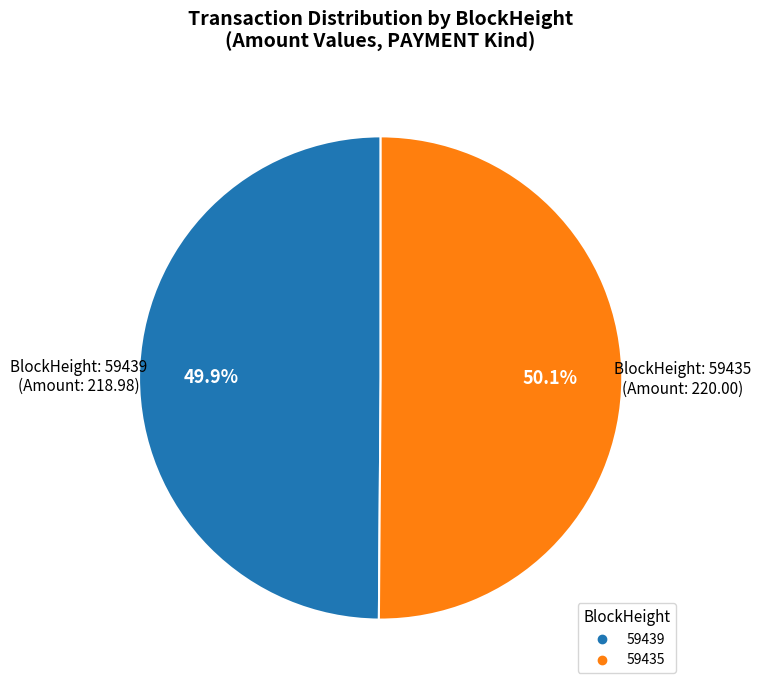

What is the ratio of the value at 59435 to the value at 59439?

1.0